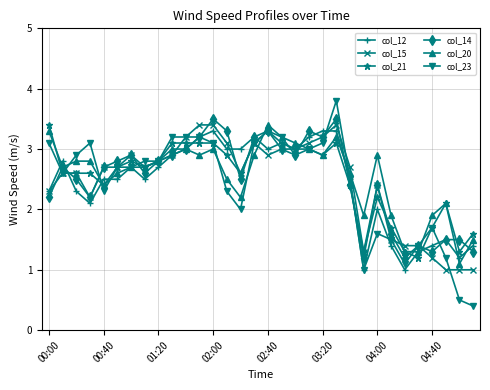

At how many categories does at least one series exceed 0?

32